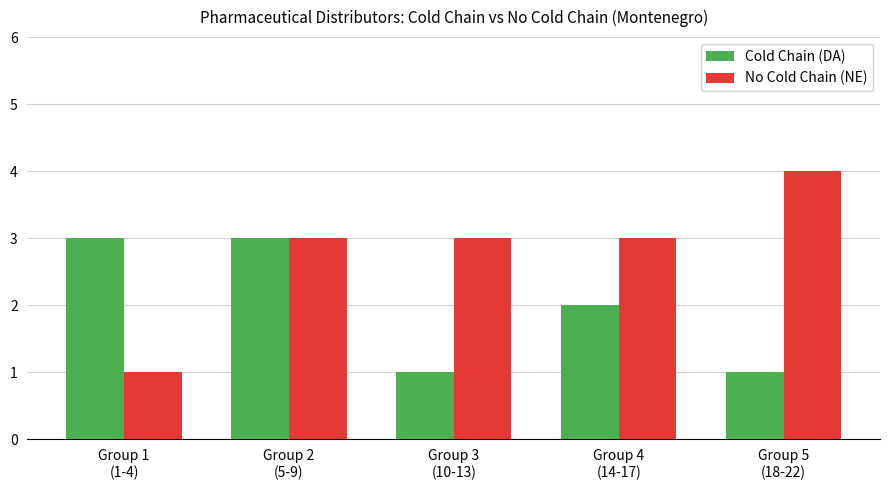

Between Group 2
(5-9) and Group 4
(14-17), which series saw the biggest shift?

Cold Chain (DA)